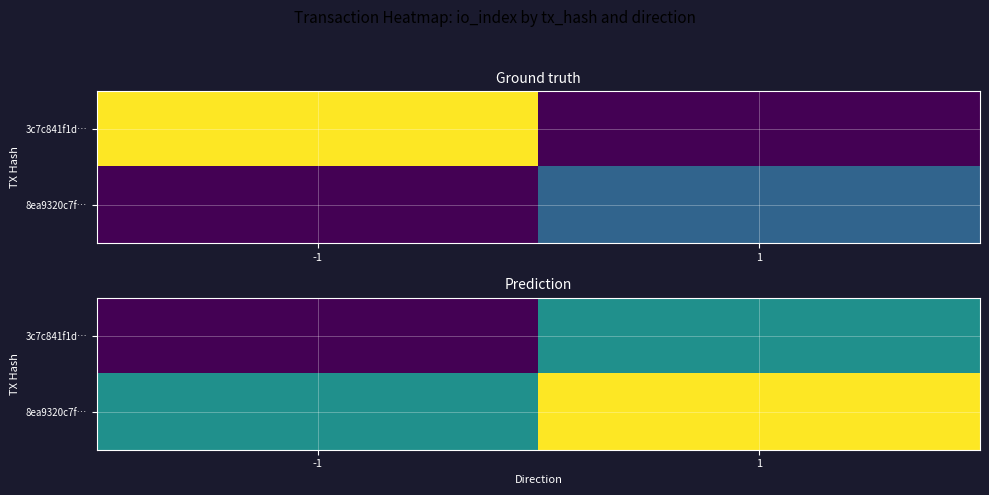

Between -1 and 1, which is larger?

1